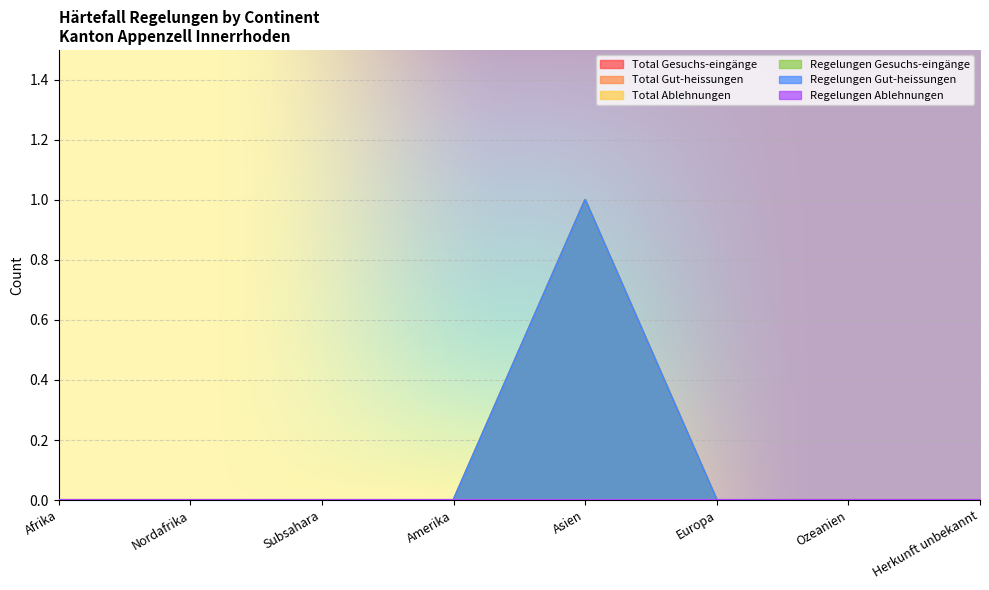

At which label is Total Gesuchs-eingänge closest to 0?

Afrika